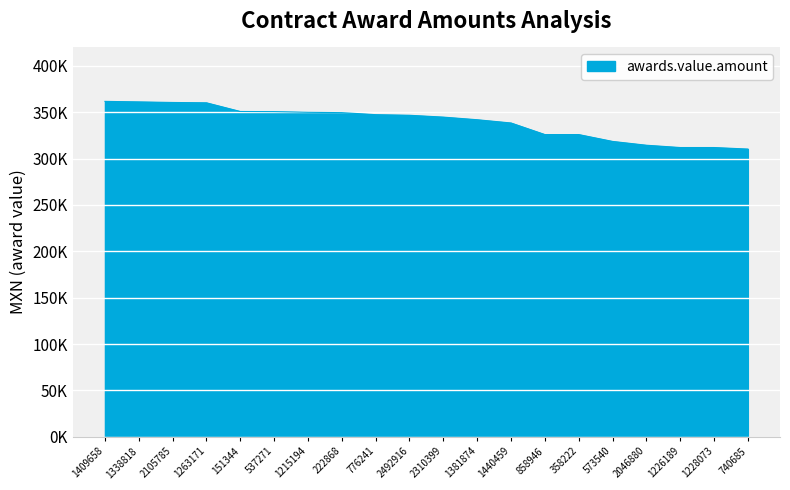

Reading right to left, extract all data points from this chart.

740685=310344.8	1228073=312000.0	1226189=312000.0	2046880=314482.8	573540=318600.0	358222=326000.0	858946=326000.0	1440459=338490.9	1381874=342000.0	2310399=344827.6	2492916=346815.0	776241=347466.2	222868=349655.2	1215194=350000.0	537271=350731.0	151344=350886.5	1263171=360252.4	2105785=360619.8	1338818=361244.0	1409658=361805.5